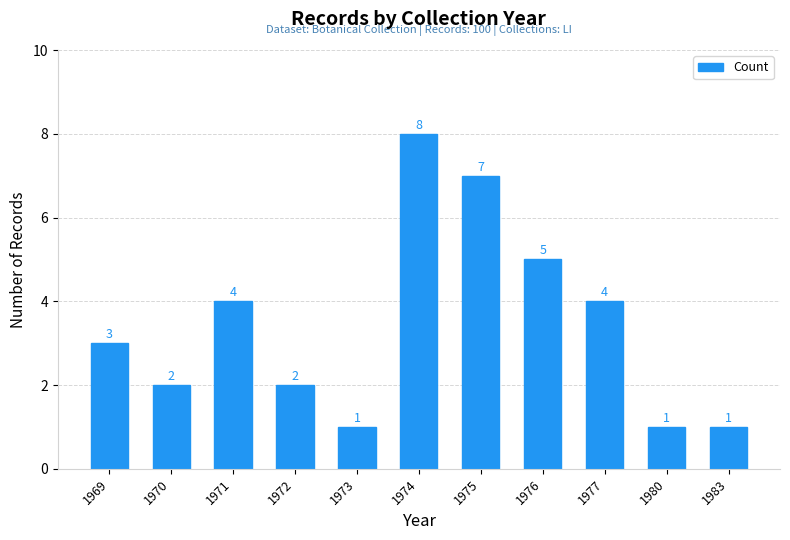

Reading left to right, extract all data points from this chart.

1969=3	1970=2	1971=4	1972=2	1973=1	1974=8	1975=7	1976=5	1977=4	1980=1	1983=1